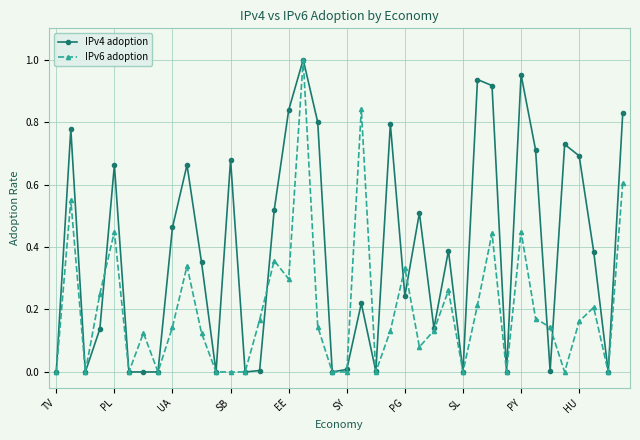

List the series in order of their overall mean, highest first.

IPv4 adoption, IPv6 adoption